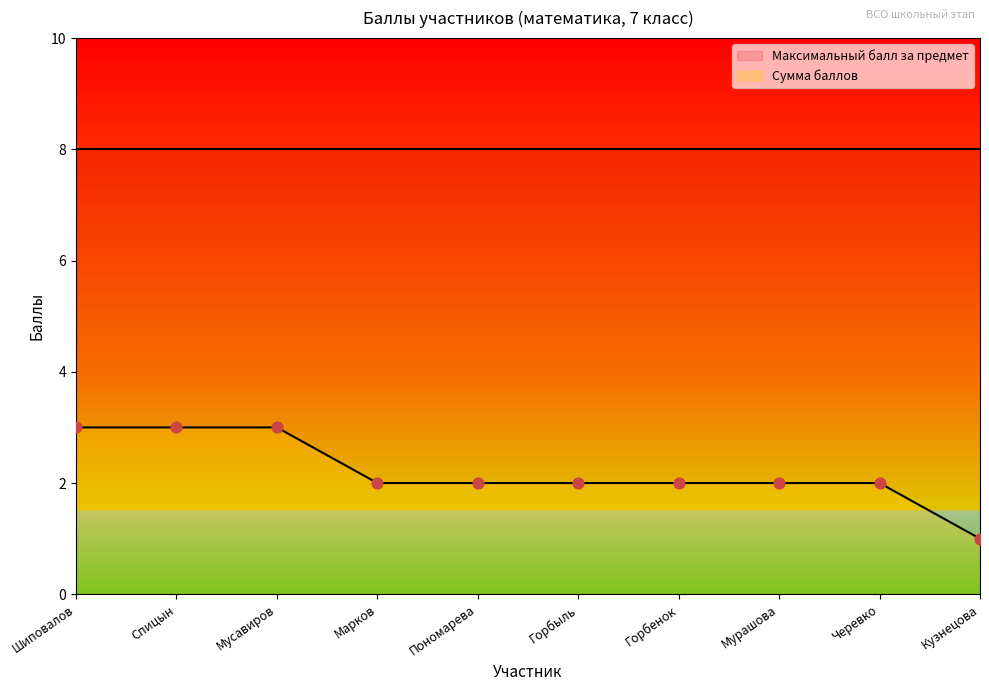

Which has a higher value, Мурашова or Марков?

Мурашова